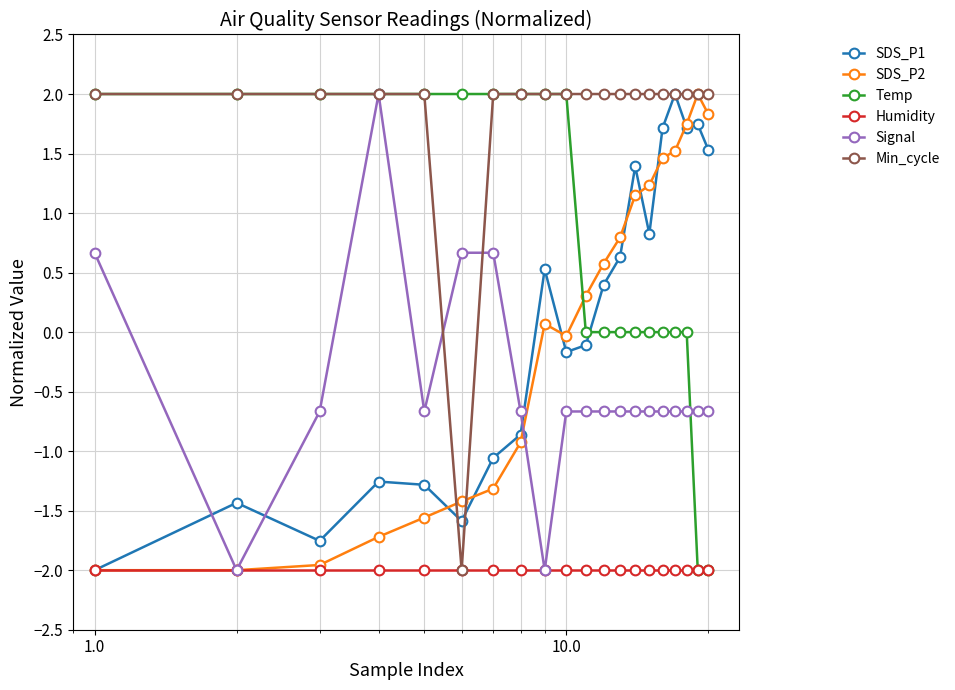

What is the maximum value shown in the chart?

2.0